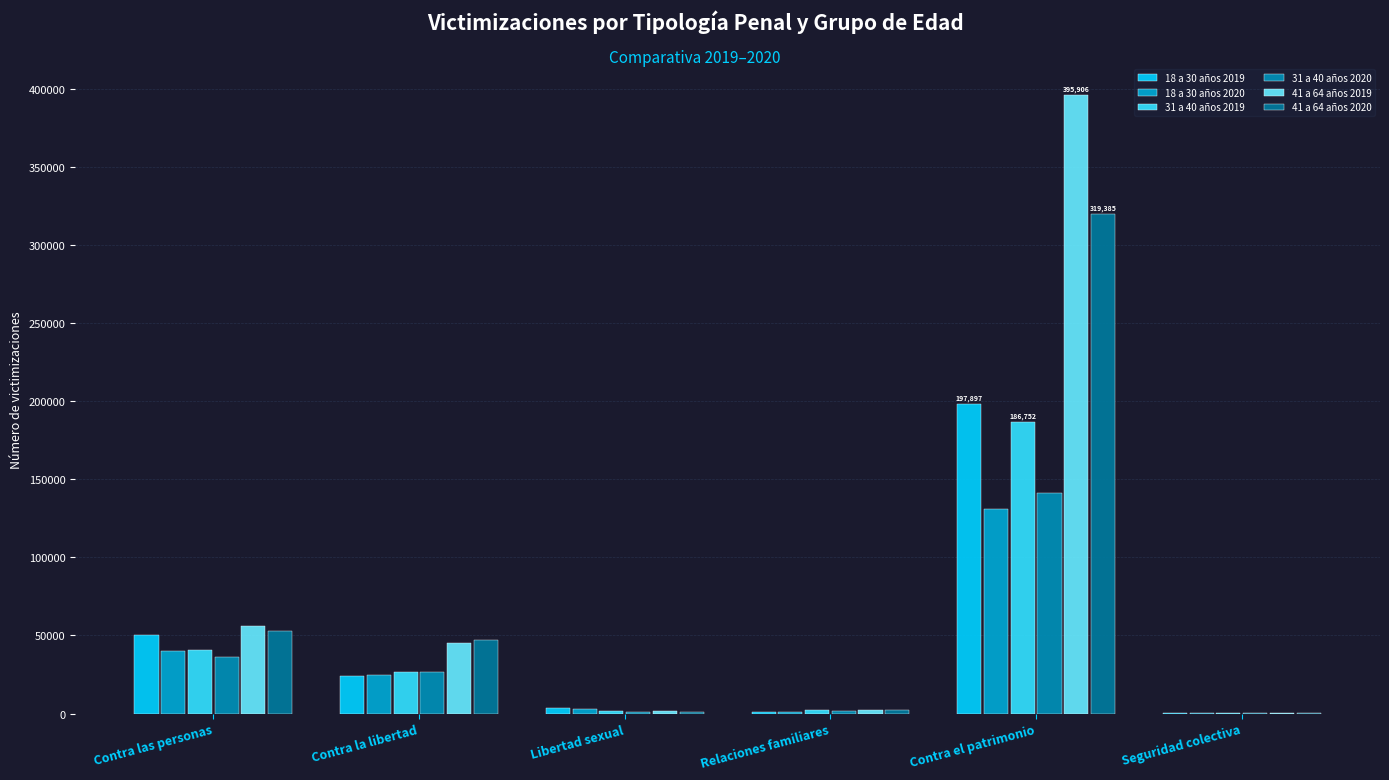

What is the total value across all series at Contra el patrimonio?

1372285